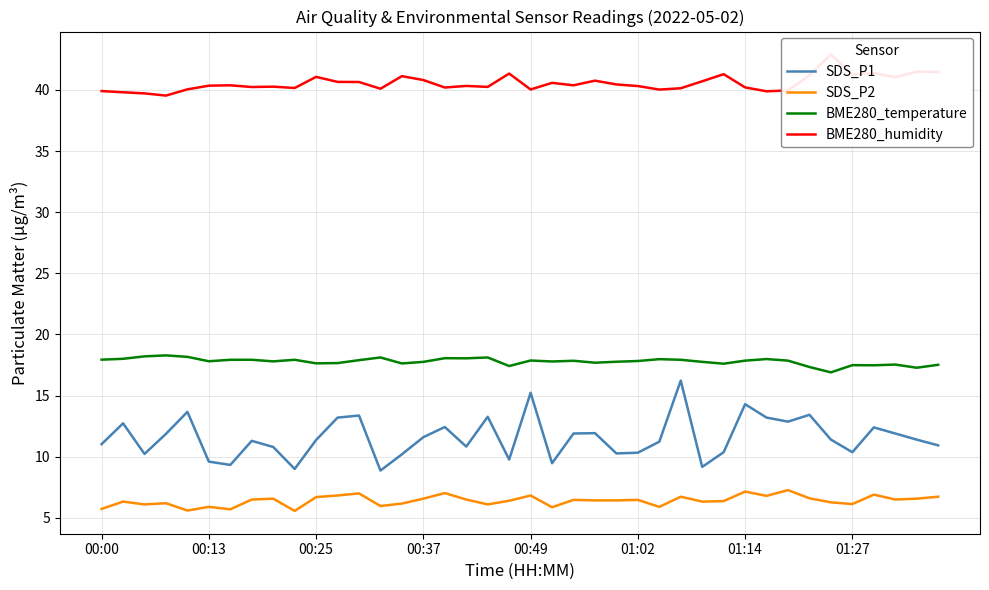

How many lines are shown in the chart?

4